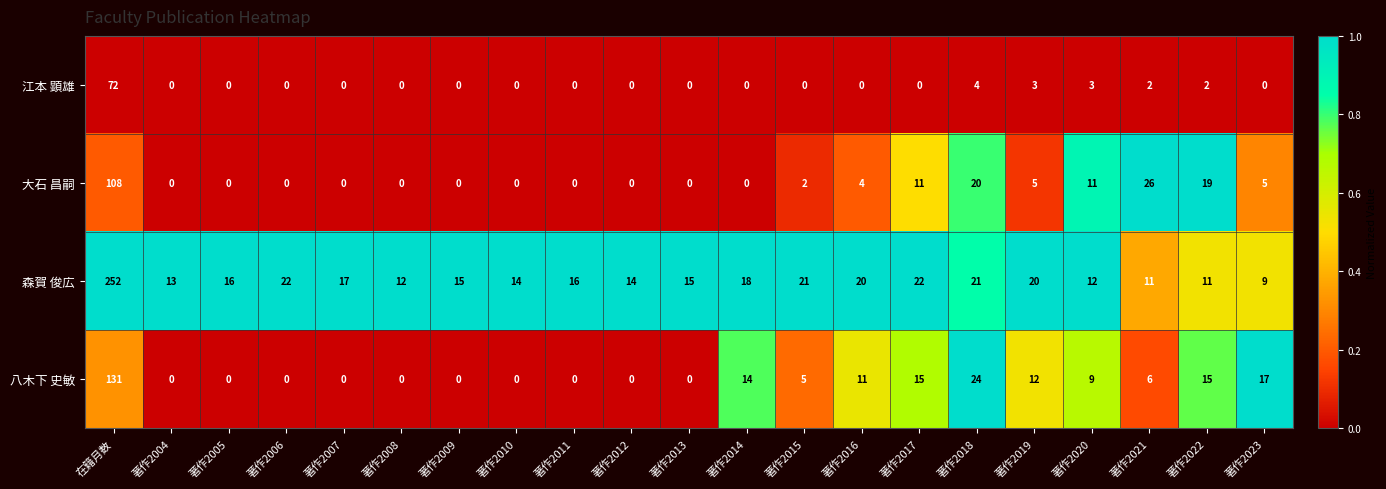

Is it true that 八木下 史敏 equals 14 at 著作2014?

True